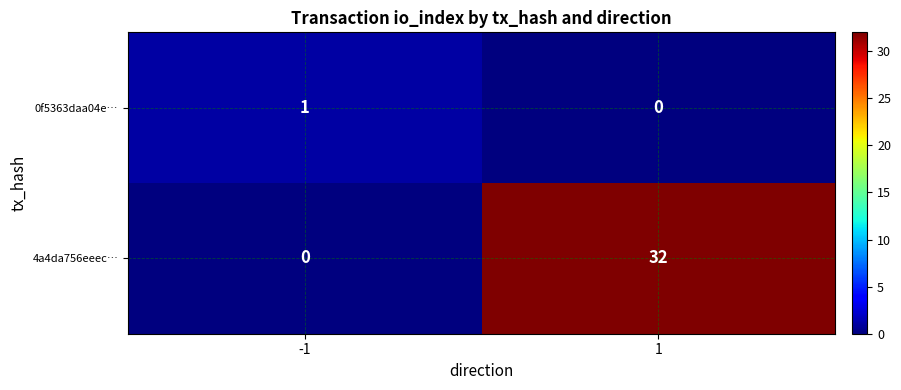

Rank the series at -1 from highest to lowest value.

0f5363daa04e…, 4a4da756eeec…